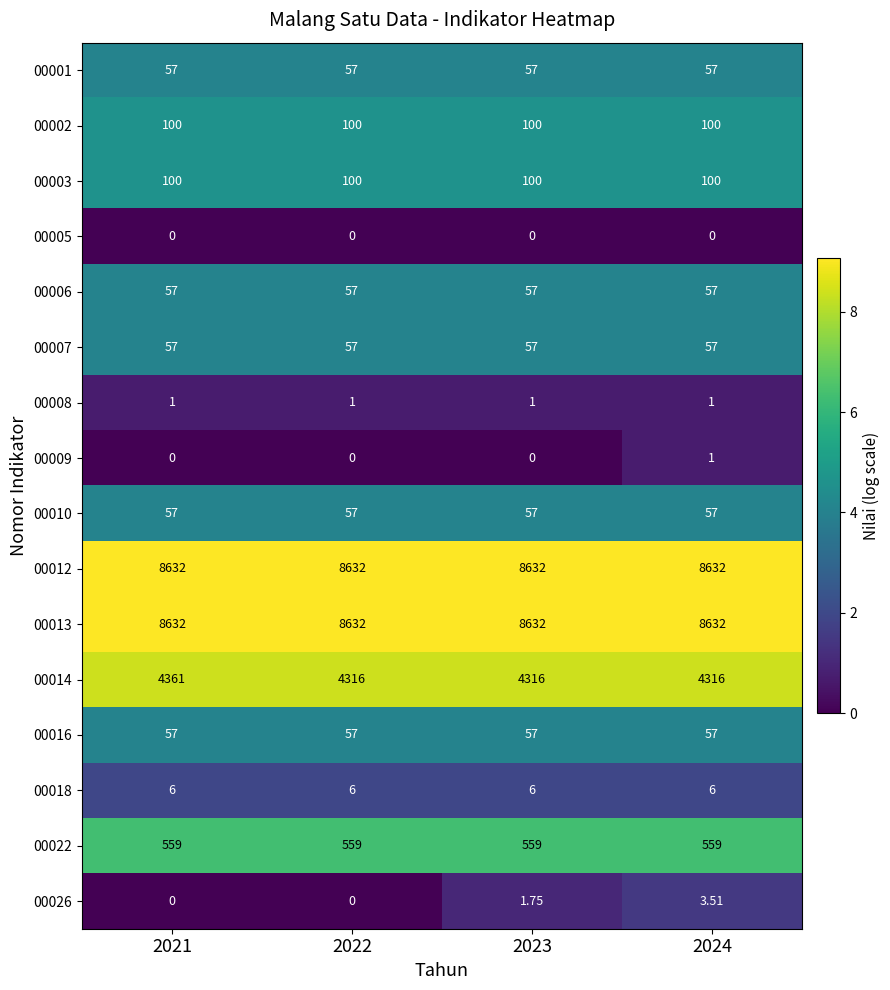

Is the value of 00008 at 2024 greater than the value of 00016 at 2021?

No